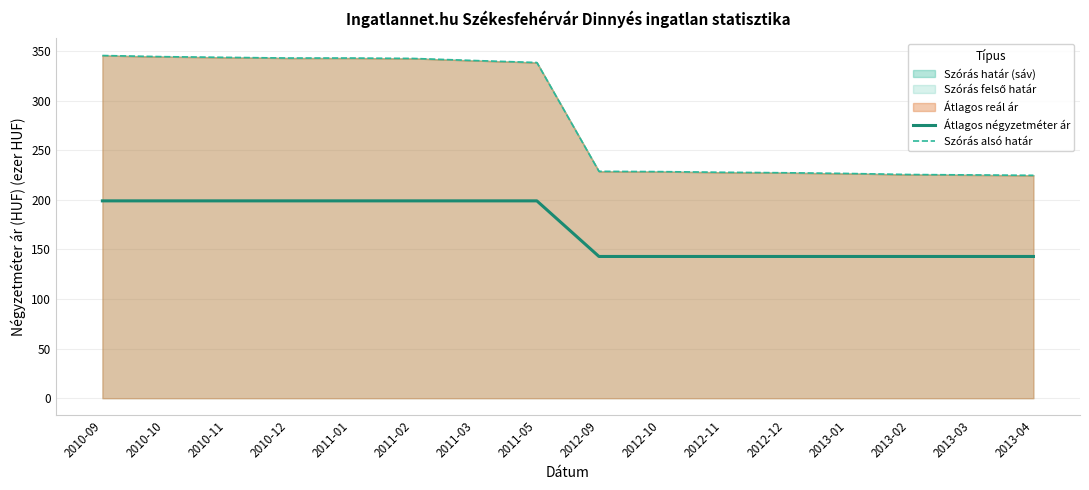

Which category has the highest value in the Átlagos négyzetméter ár series?

2010-09